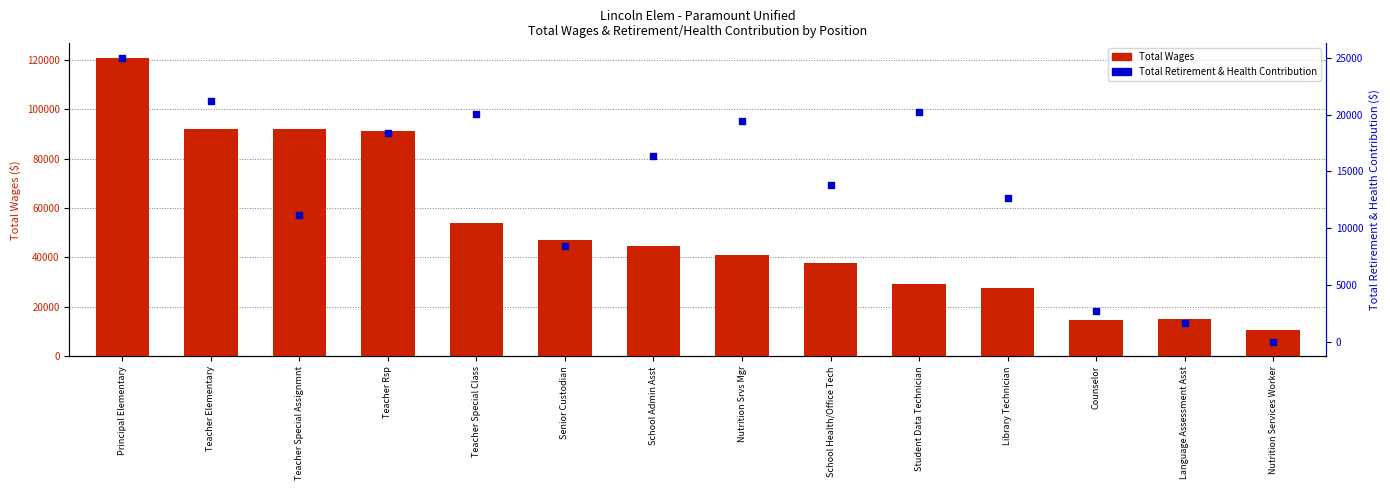

Which series has the largest total across all categories?

Total Wages